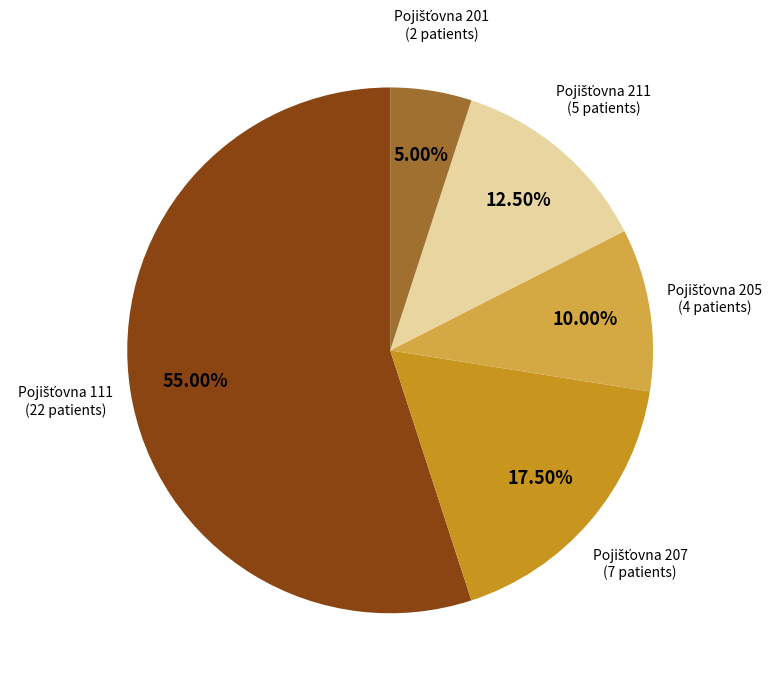

Is there any slice that represents more than half of the pie?

Yes